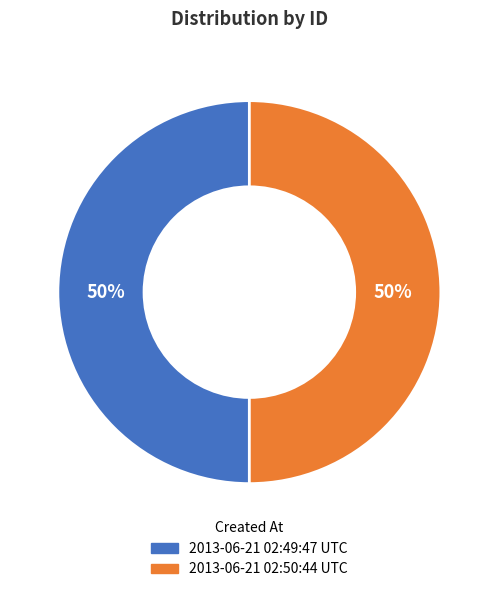

To the nearest percent, what is the combined percentage of 2013-06-21 02:50:44 UTC and 2013-06-21 02:49:47 UTC?

100%